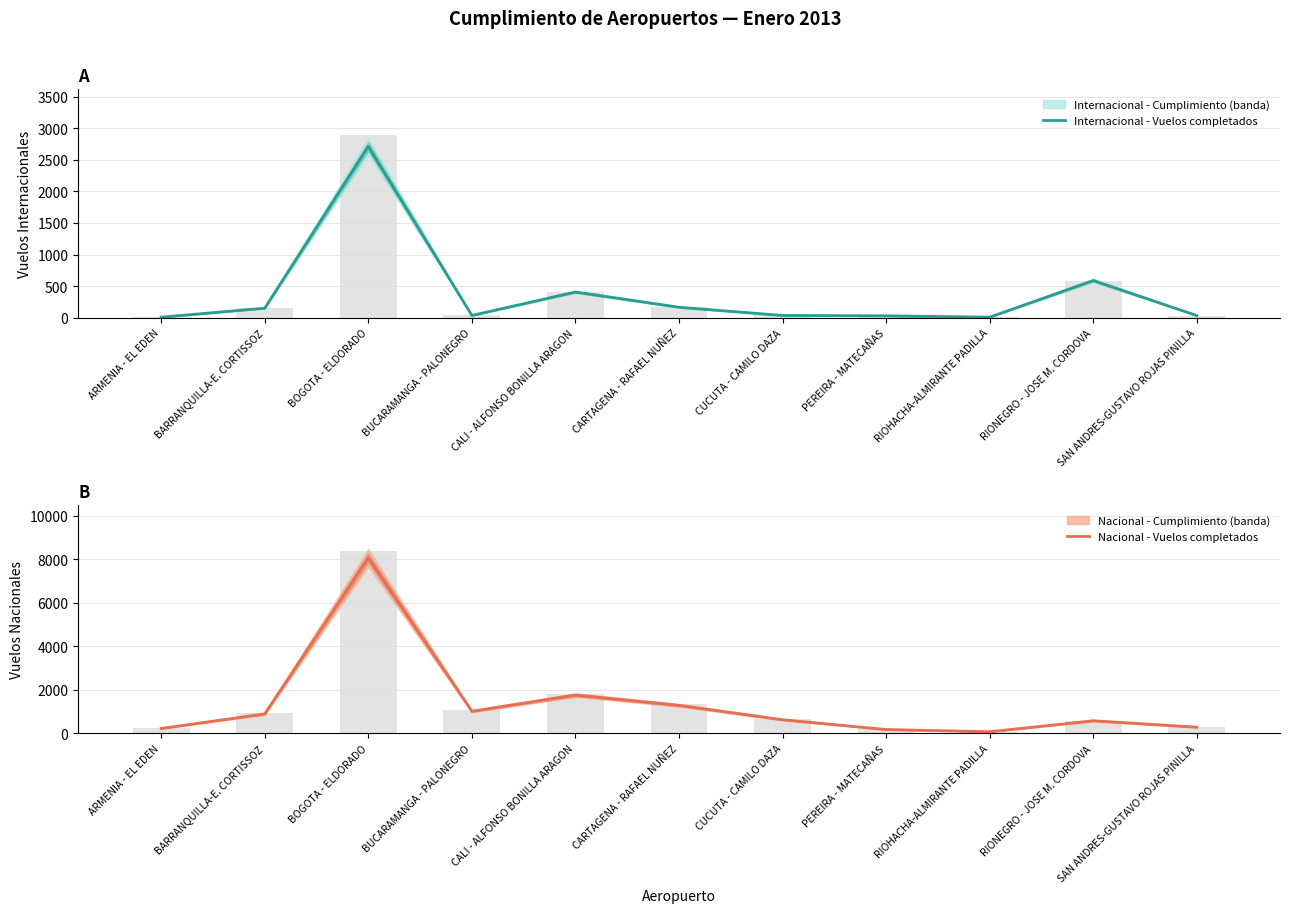

Reading left to right, transcribe all the data shown in this chart.

Internacional - Vuelos: ARMENIA - EL EDEN=9.0	BARRANQUILLA-E. CORTISSOZ=151.0	BOGOTA - ELDORADO=2712.0	BUCARAMANGA - PALONEGRO=36.0	CALI - ALFONSO BONILLA ARAGON=407.0	CARTAGENA - RAFAEL NUÑEZ=166.0	CUCUTA - CAMILO DAZA=36.0	PEREIRA - MATECAÑAS=30.1	RIOHACHA-ALMIRANTE PADILLA=9.0	RIONEGRO - JOSE M. CORDOVA=589.0	SAN ANDRES-GUSTAVO ROJAS PINILLA=34.0
Nacional - Vuelos: ARMENIA - EL EDEN=228.9	BARRANQUILLA-E. CORTISSOZ=898.0	BOGOTA - ELDORADO=8066.0	BUCARAMANGA - PALONEGRO=1019.0	CALI - ALFONSO BONILLA ARAGON=1763.0	CARTAGENA - RAFAEL NUÑEZ=1292.0	CUCUTA - CAMILO DAZA=630.0	PEREIRA - MATECAÑAS=180.3	RIOHACHA-ALMIRANTE PADILLA=79.8	RIONEGRO - JOSE M. CORDOVA=583.0	SAN ANDRES-GUSTAVO ROJAS PINILLA=288.6